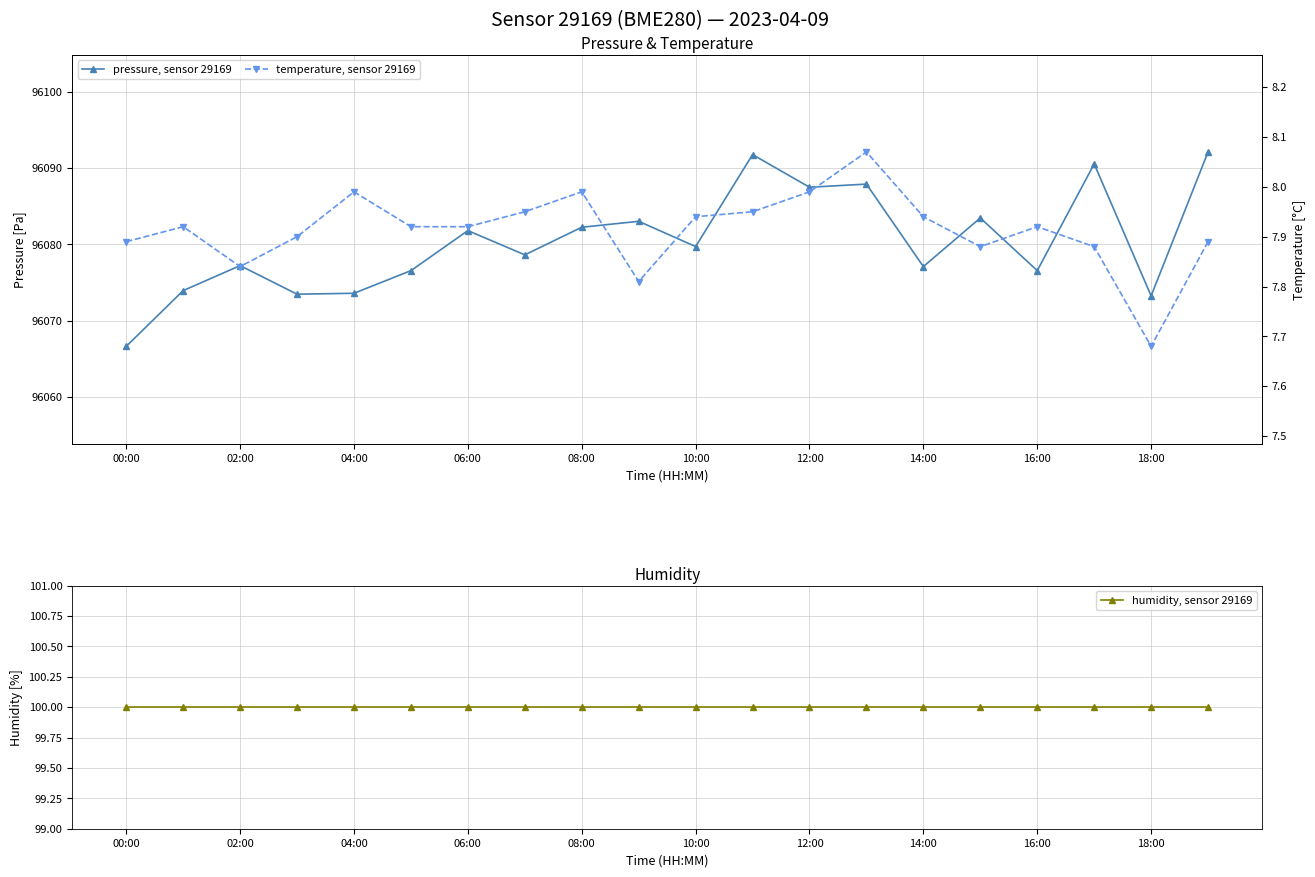

Reading left to right, extract all data points from this chart.

pressure, sensor 29169: 96066.6	96073.9	96077.2	96073.5	96073.6	96076.6	96081.8	96078.6	96082.2	96083.0	96079.7	96091.8	96087.5	96087.9	96077.1	96083.5	96076.6	96090.6	96073.2	96092.1
temperature, sensor 29169: 7.9	7.9	7.8	7.9	8.0	7.9	7.9	8.0	8.0	7.8	7.9	8.0	8.0	8.1	7.9	7.9	7.9	7.9	7.7	7.9
humidity, sensor 29169: 100.0	100.0	100.0	100.0	100.0	100.0	100.0	100.0	100.0	100.0	100.0	100.0	100.0	100.0	100.0	100.0	100.0	100.0	100.0	100.0